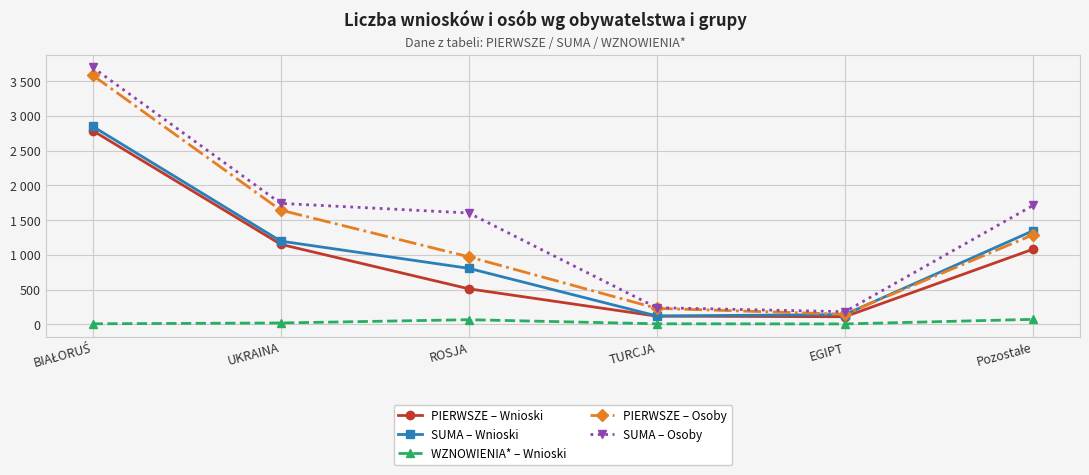

What are all the series names shown in the legend?

PIERWSZE – Wnioski, SUMA – Wnioski, WZNOWIENIA* – Wnioski, PIERWSZE – Osoby, SUMA – Osoby